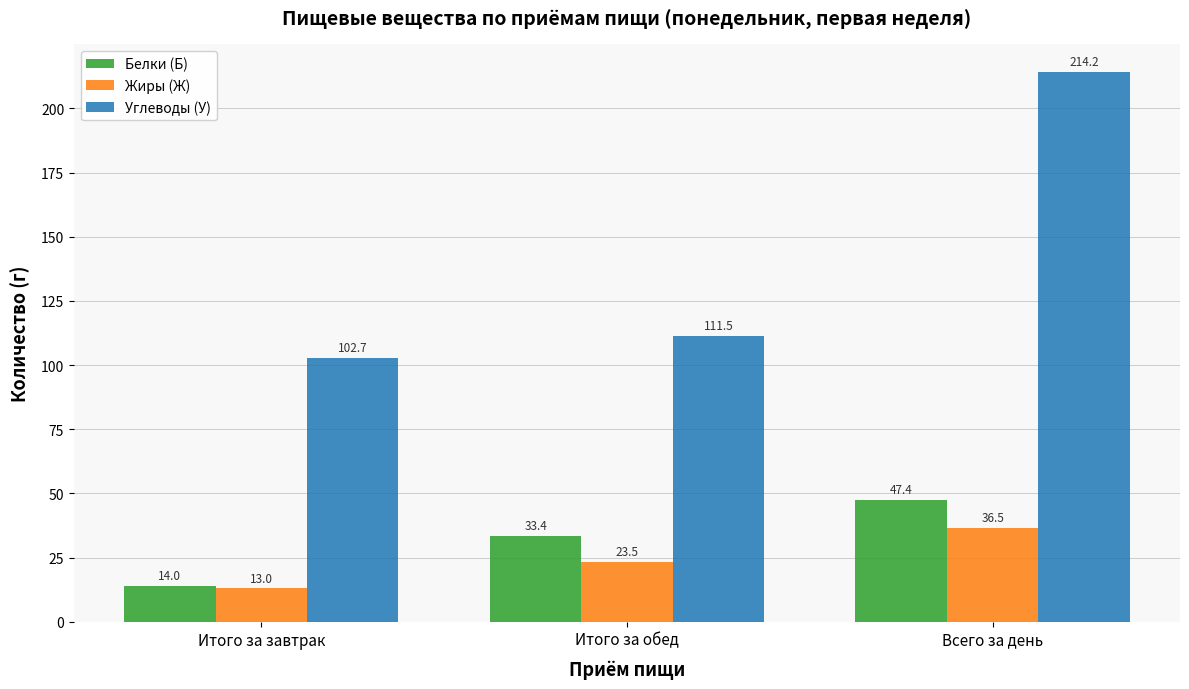

What are all the series names shown in the legend?

Белки (Б), Жиры (Ж), Углеводы (У)